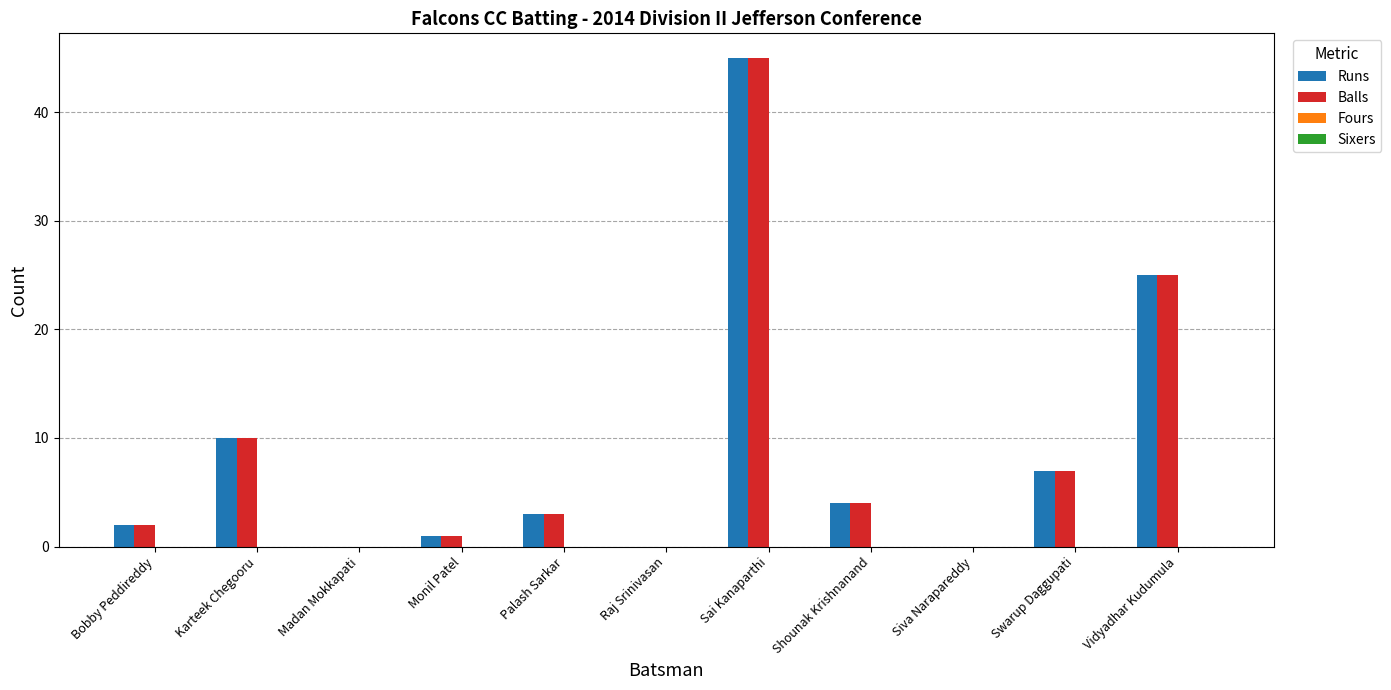

The Balls series shows 38 at Vidyadhar Kudumula. True or false?

False